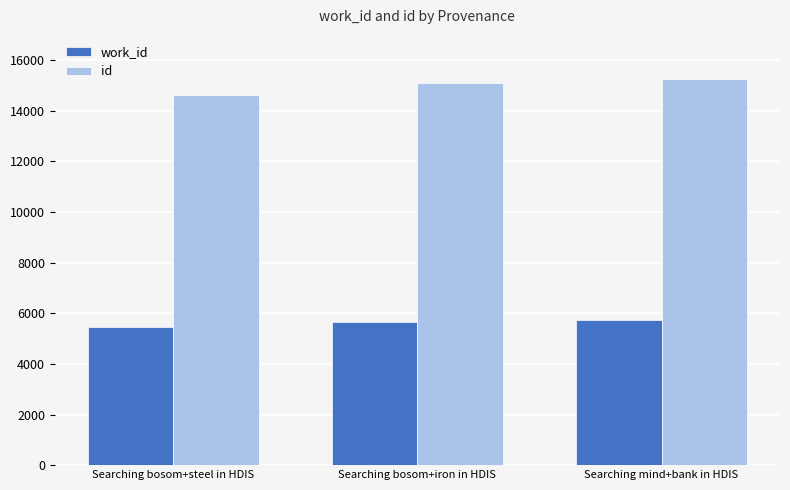

What is the sum of the work_id values at Searching bosom+steel in HDIS and Searching mind+bank in HDIS?

11199